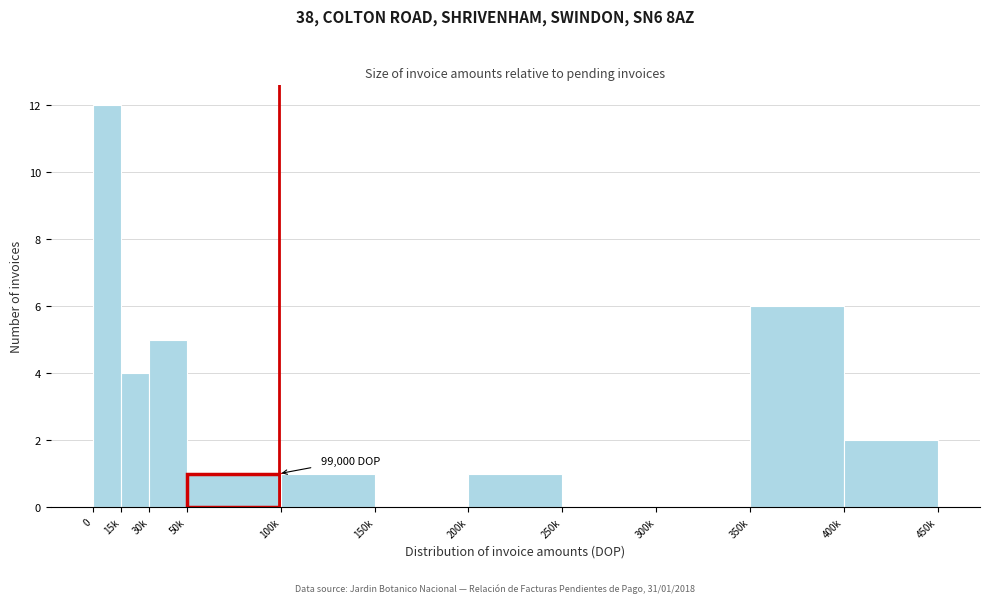

Reading right to left, what are all the values shown in this chart?

400k=2	350k=6	300k=0	250k=0	200k=1	150k=0	100k=1	50k=1	30k=5	15k=4	0=12